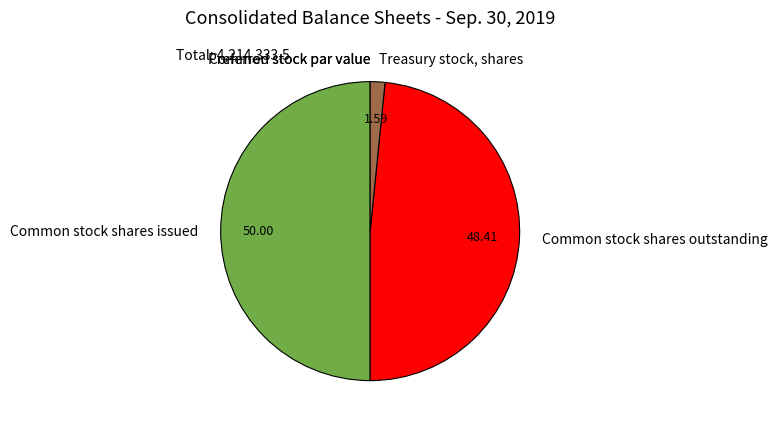

Does Treasury stock, shares account for over 50% of the chart?

No